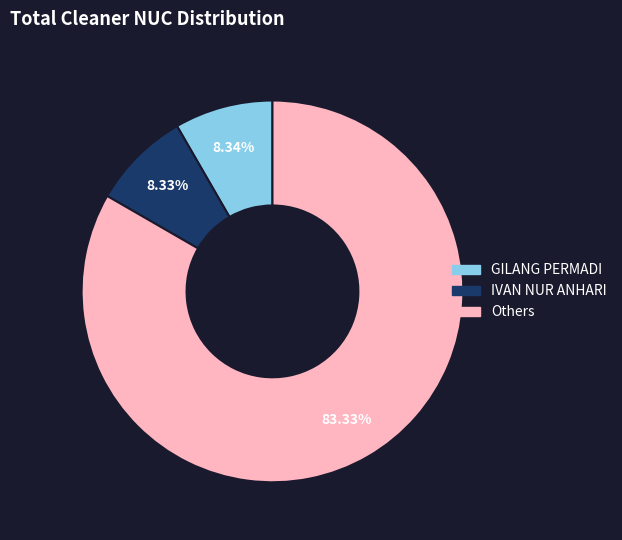

Is there a majority slice in this chart?

Yes